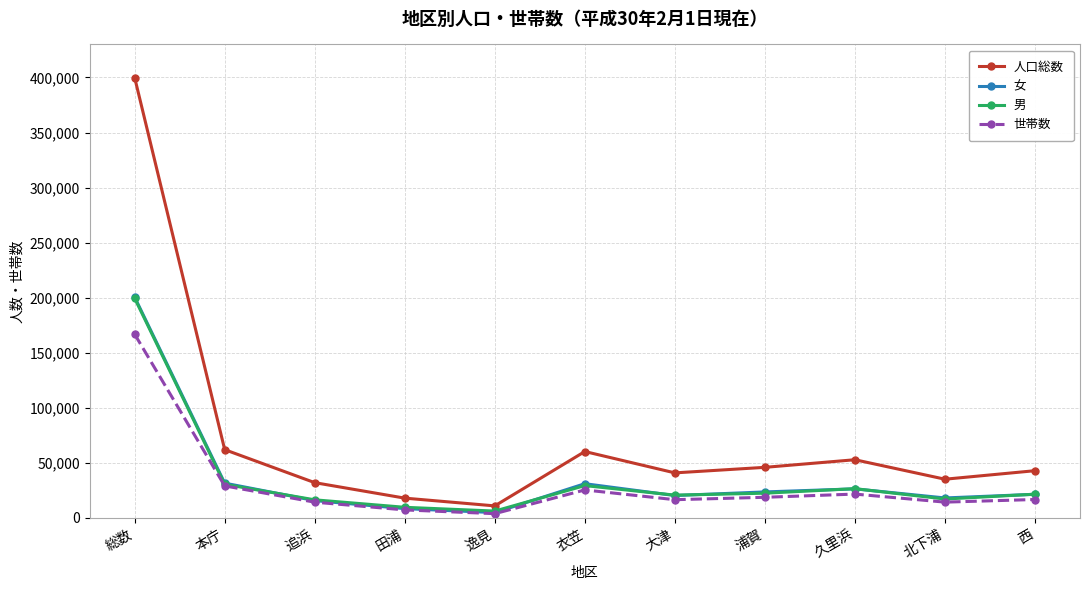

At which category does the chart reach its peak across all series?

総数